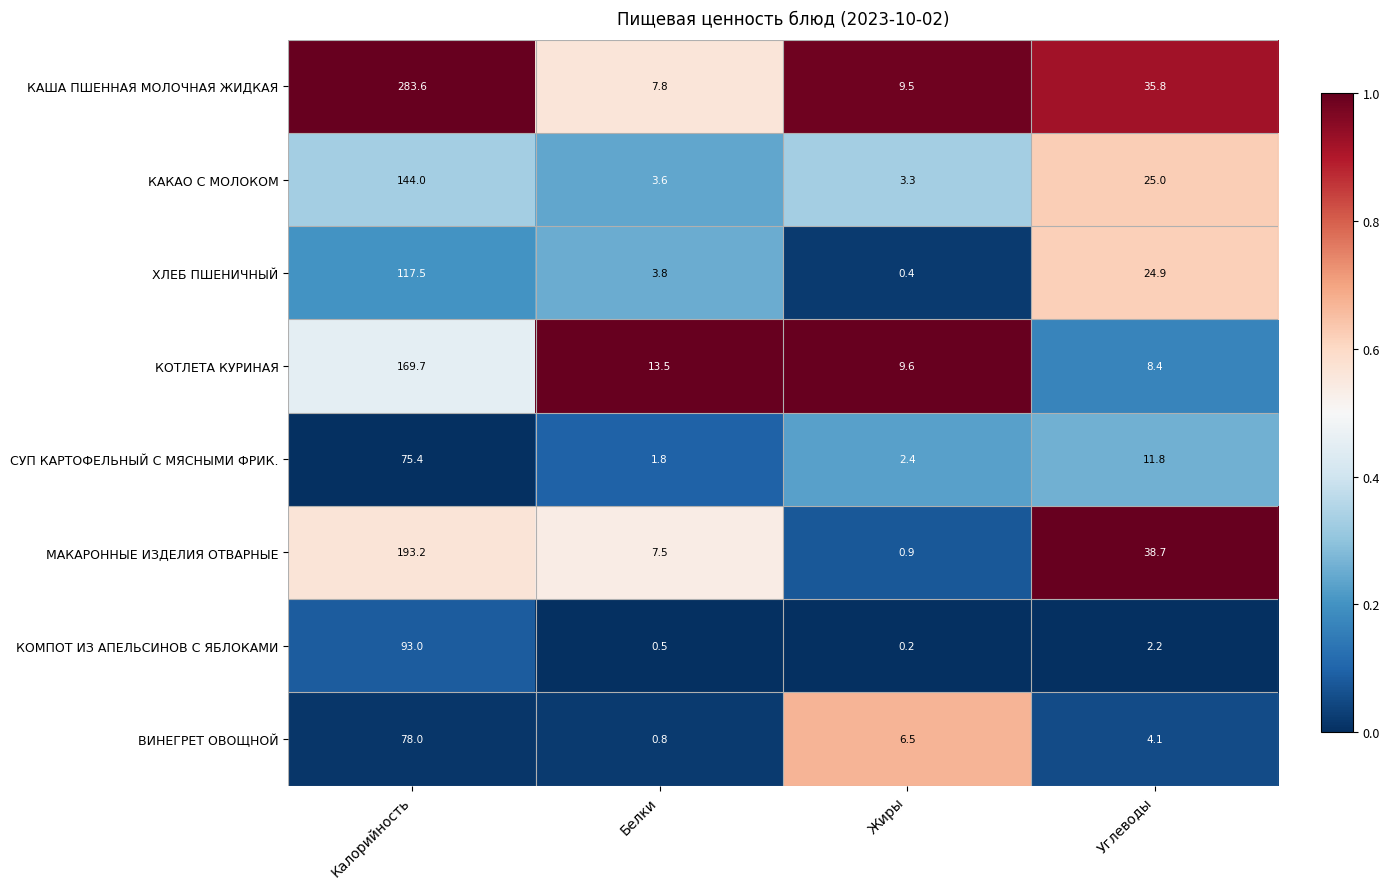

Read the МАКАРОННЫЕ ИЗДЕЛИЯ ОТВАРНЫЕ value at Жиры.

0.9